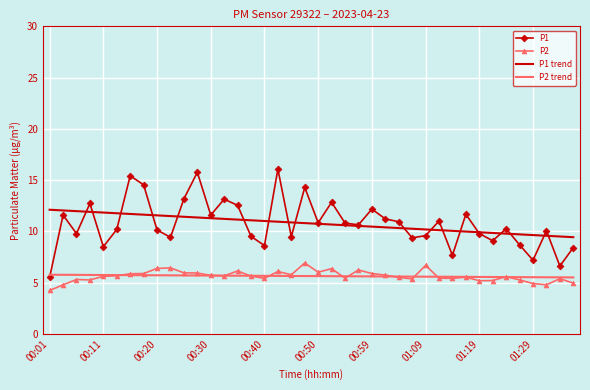

True or false: P1 trend and P2 trend intersect in this chart.

False